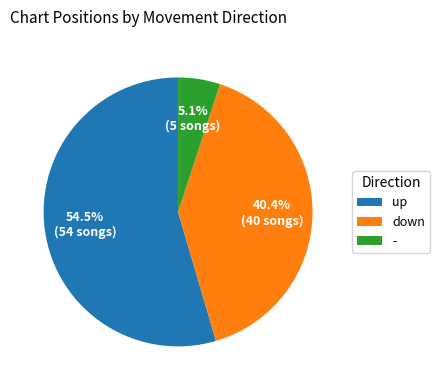

Which category accounts for the majority?

up